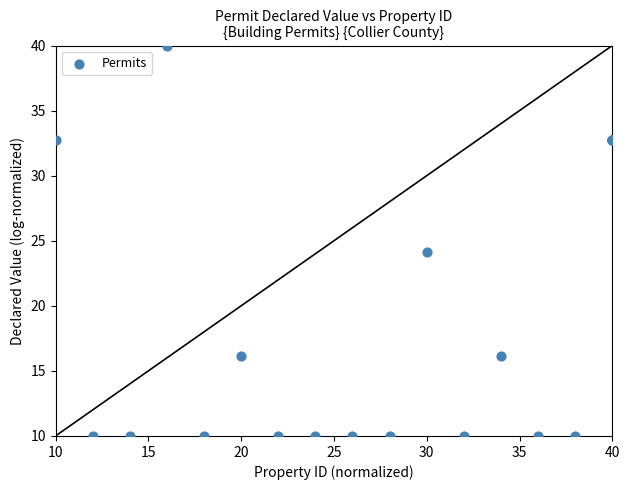

What Y value in the scatter plot is closest to 25?

24.2